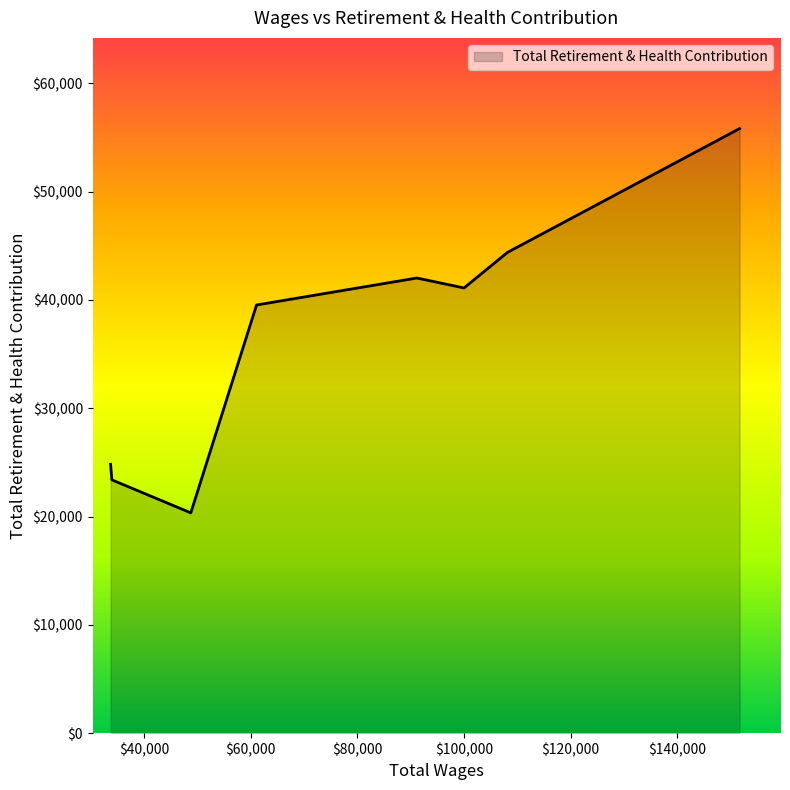

What is the greatest value displayed?

55825